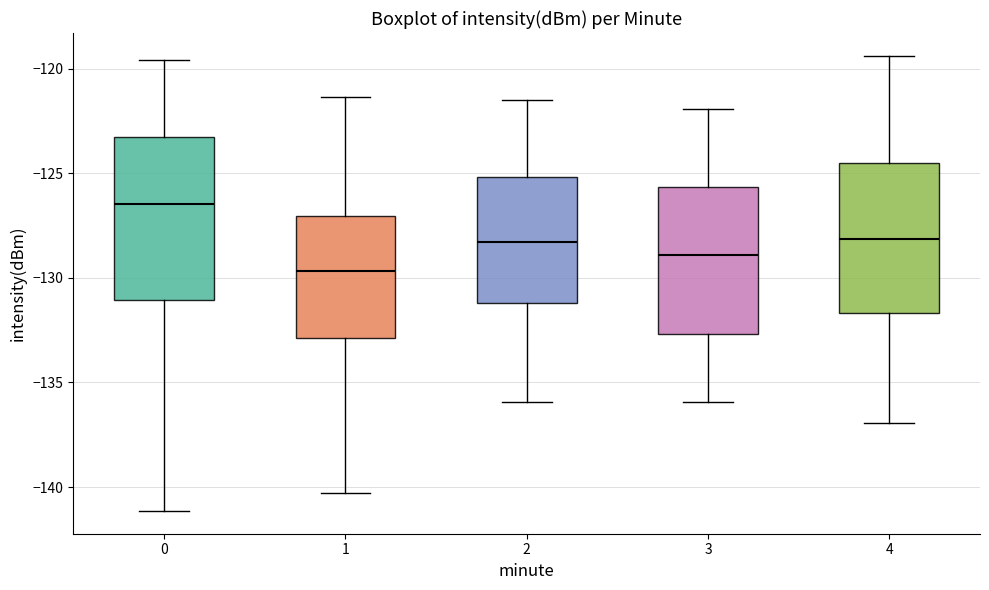

Where does the median line of the box at x = 2 sit on the y-axis? The values are not printed on the chart, so give them approximately, as read against the axis.

-128.5